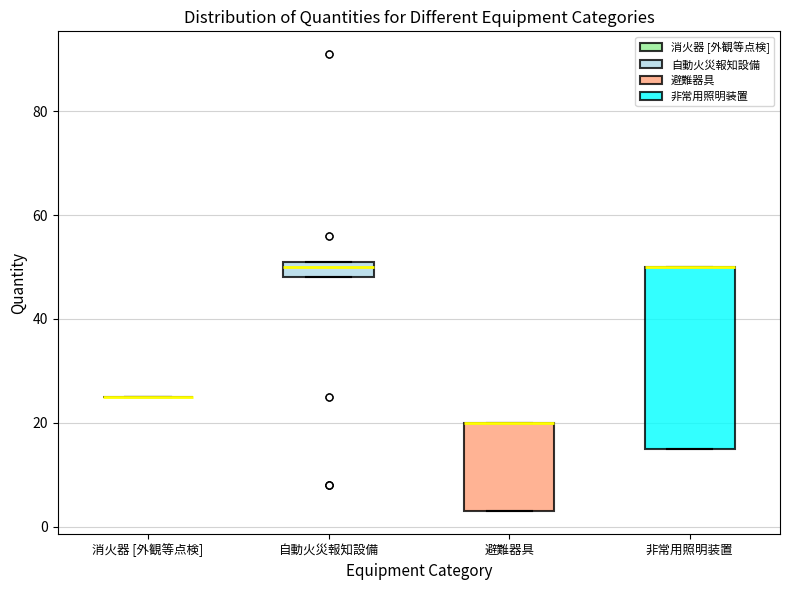

Comparing the boxes themselves (not the whiskers), which one is the tallest?

非常用照明装置